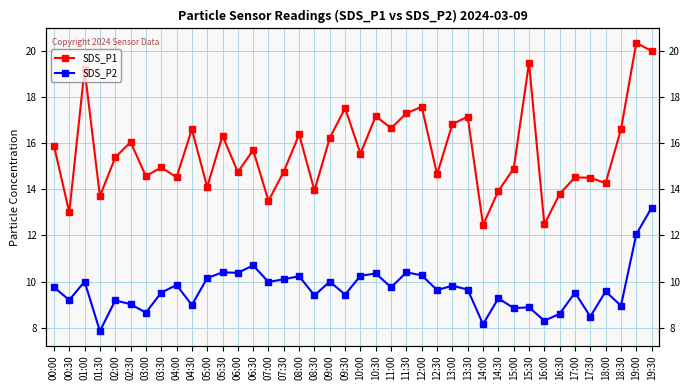

What is the maximum value for SDS_P2?

13.2